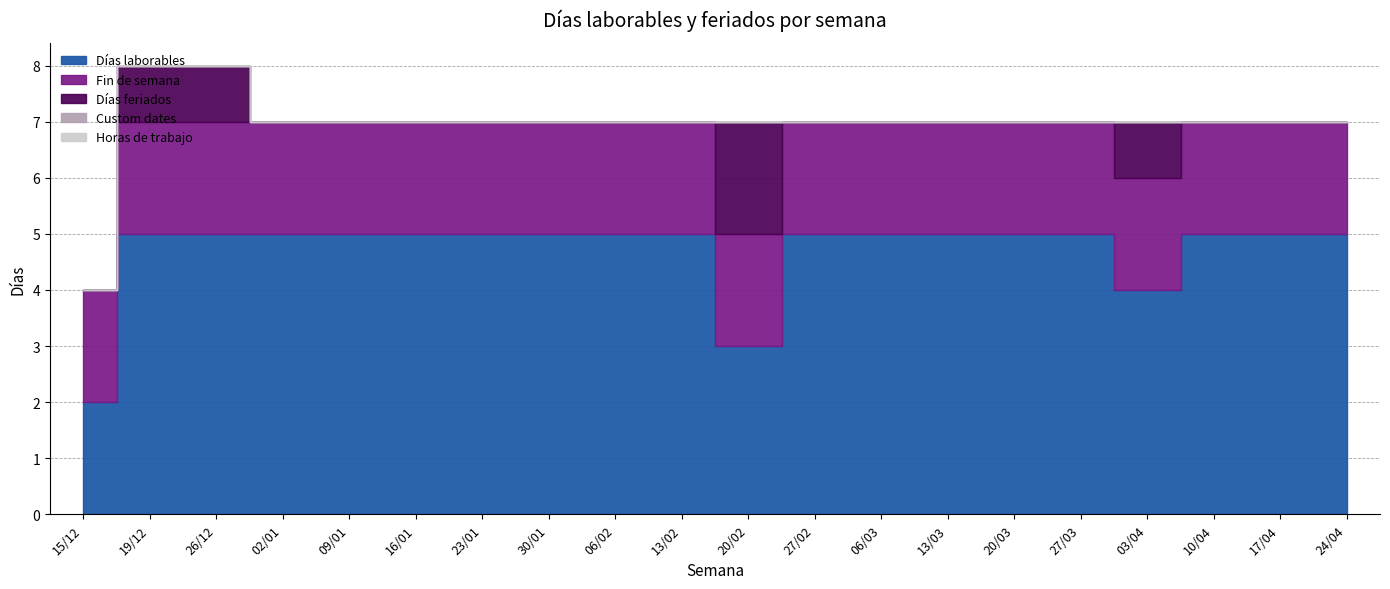

True or false: Fin de semana and Días laborables intersect in this chart.

False